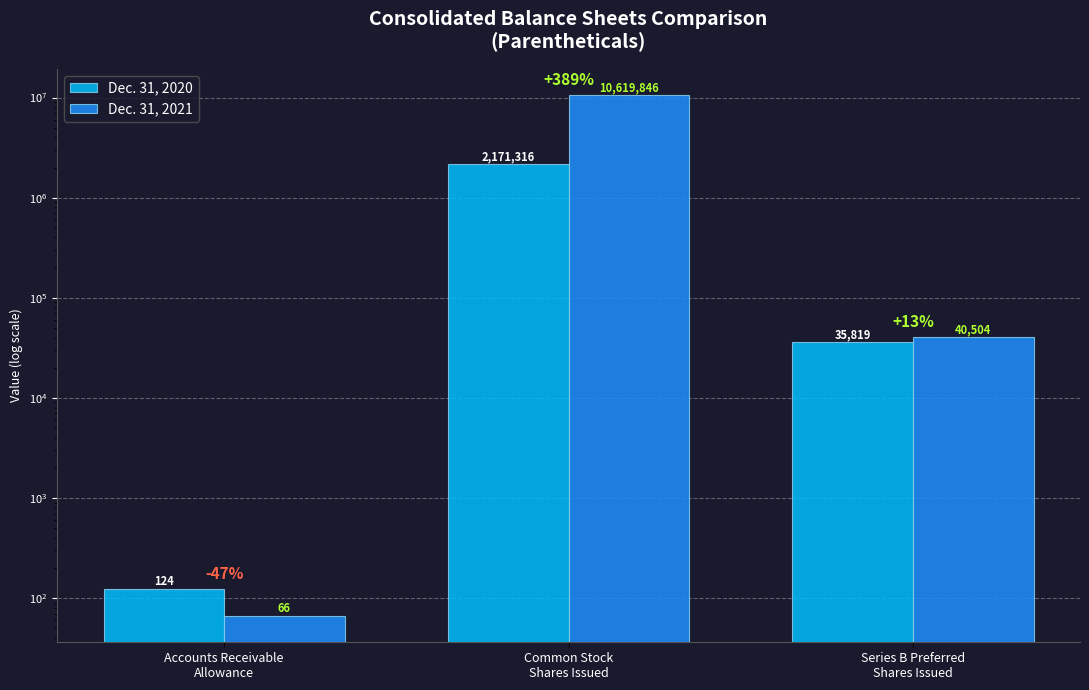

Is it true that Dec. 31, 2021 equals 2258542 at Common Stock
Shares Issued?

False